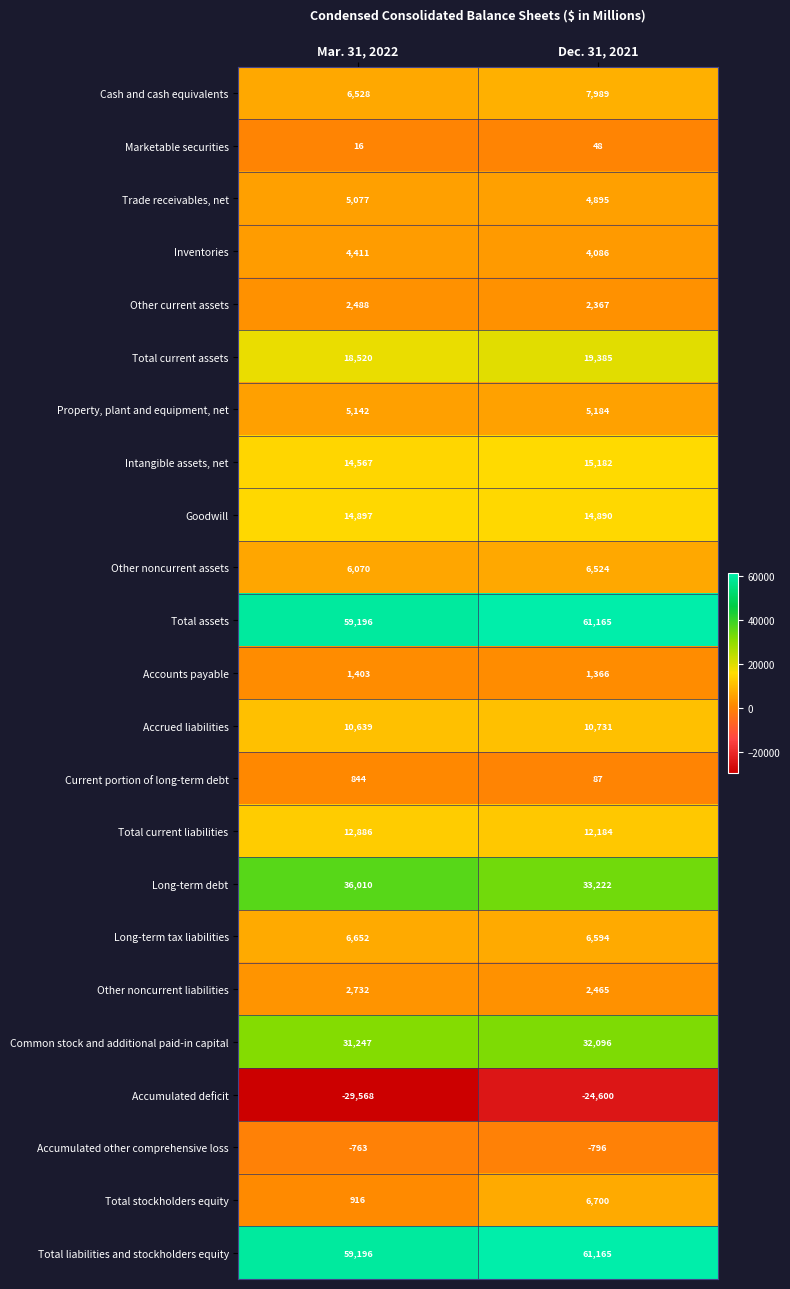

What is the approximate value of Property, plant and equipment, net at Mar. 31, 2022, to the nearest 5?

5140